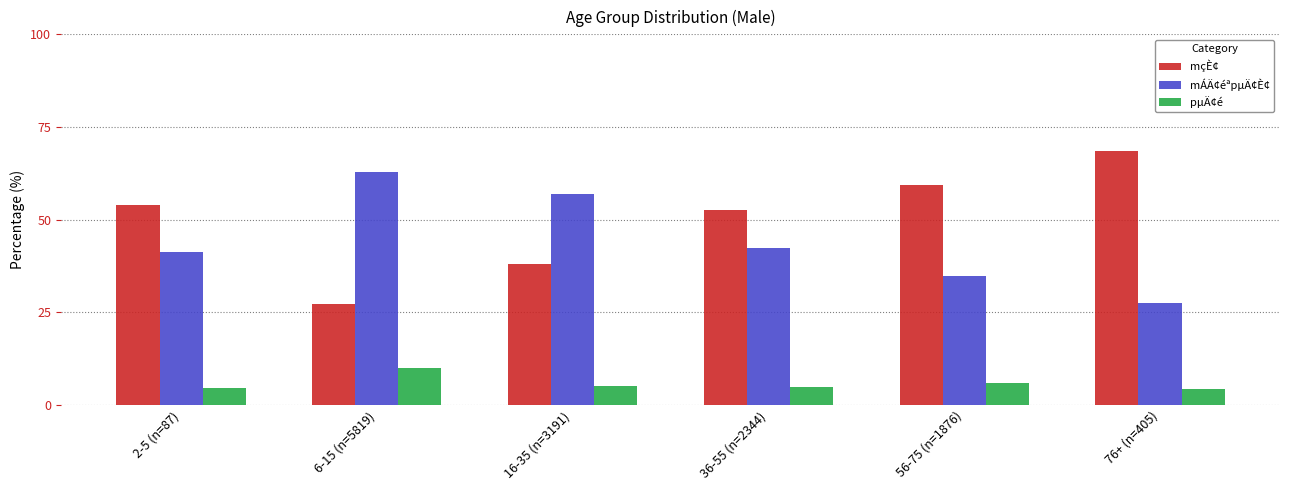

How many categories are shown in the chart?

6